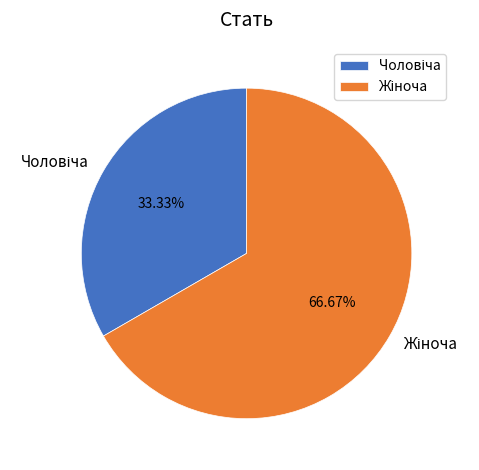

Does any single category account for the majority?

Yes